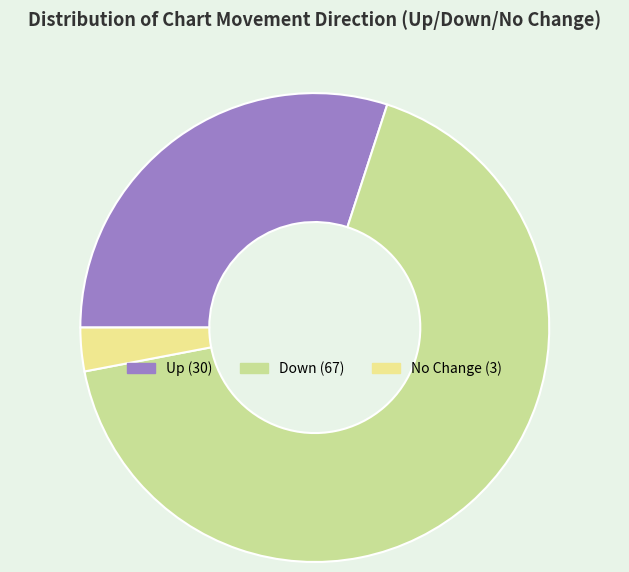

Does any single category account for the majority?

Yes